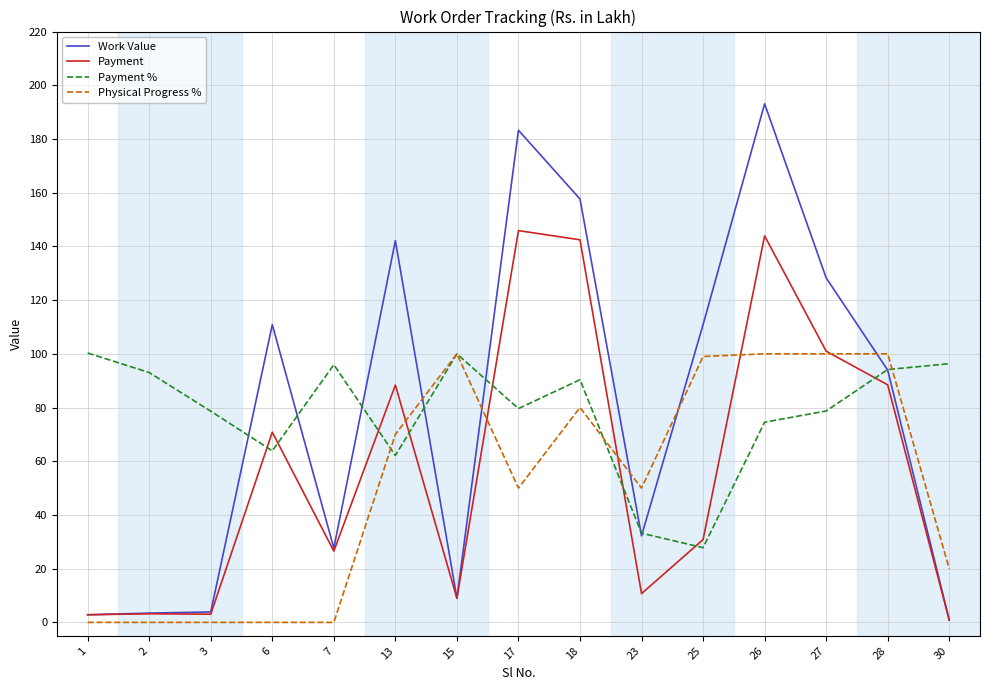

True or false: Payment has a value of 145.9 at 17.

True